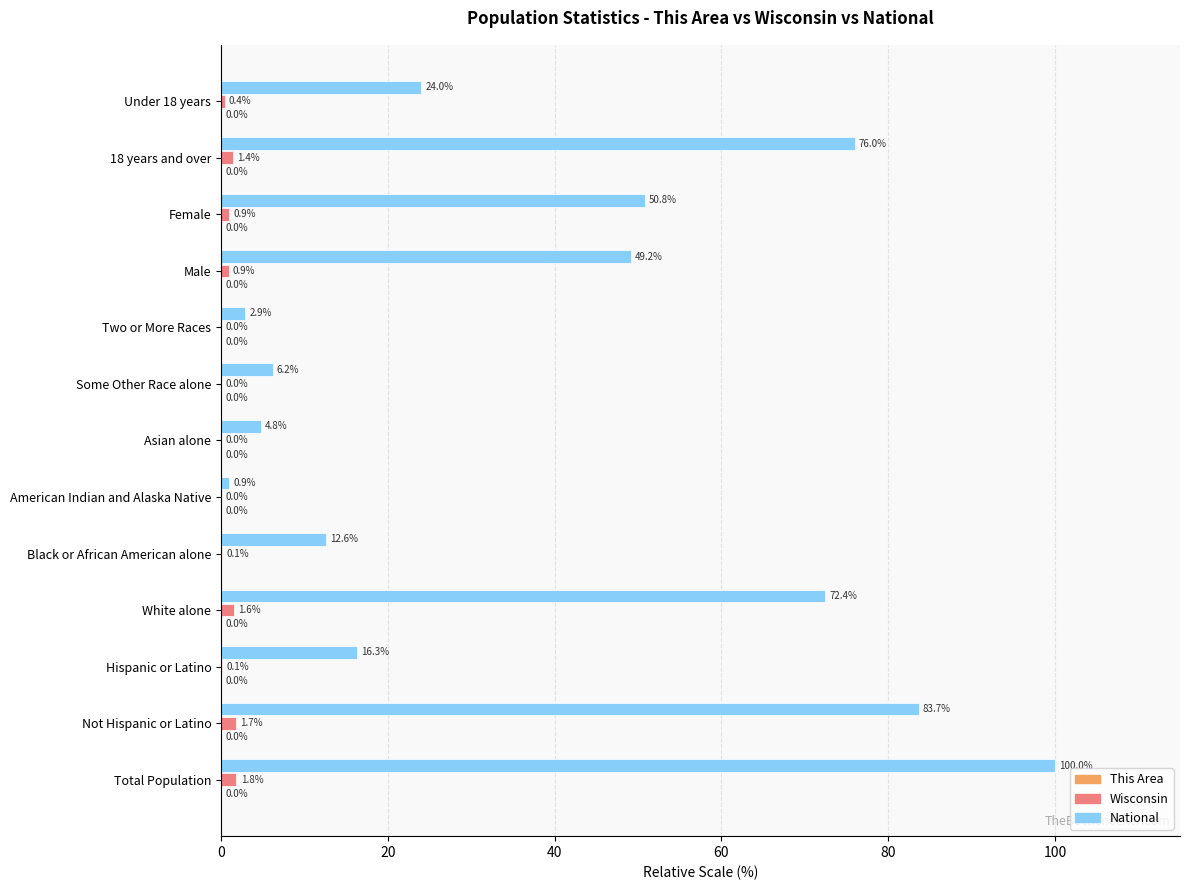

Which series has the largest total across all categories?

National